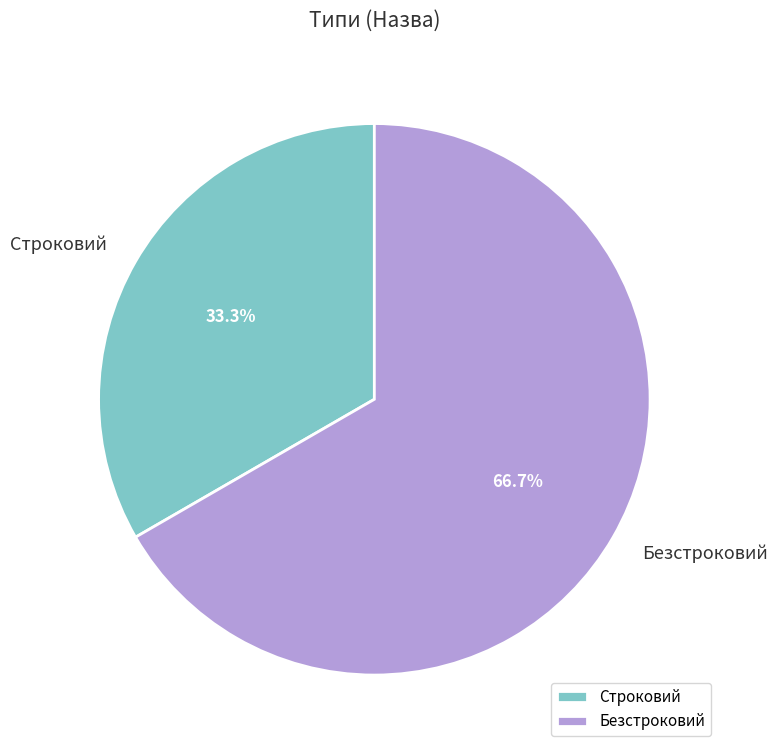

Is it true that Безстроковий is 73% of the pie?

False